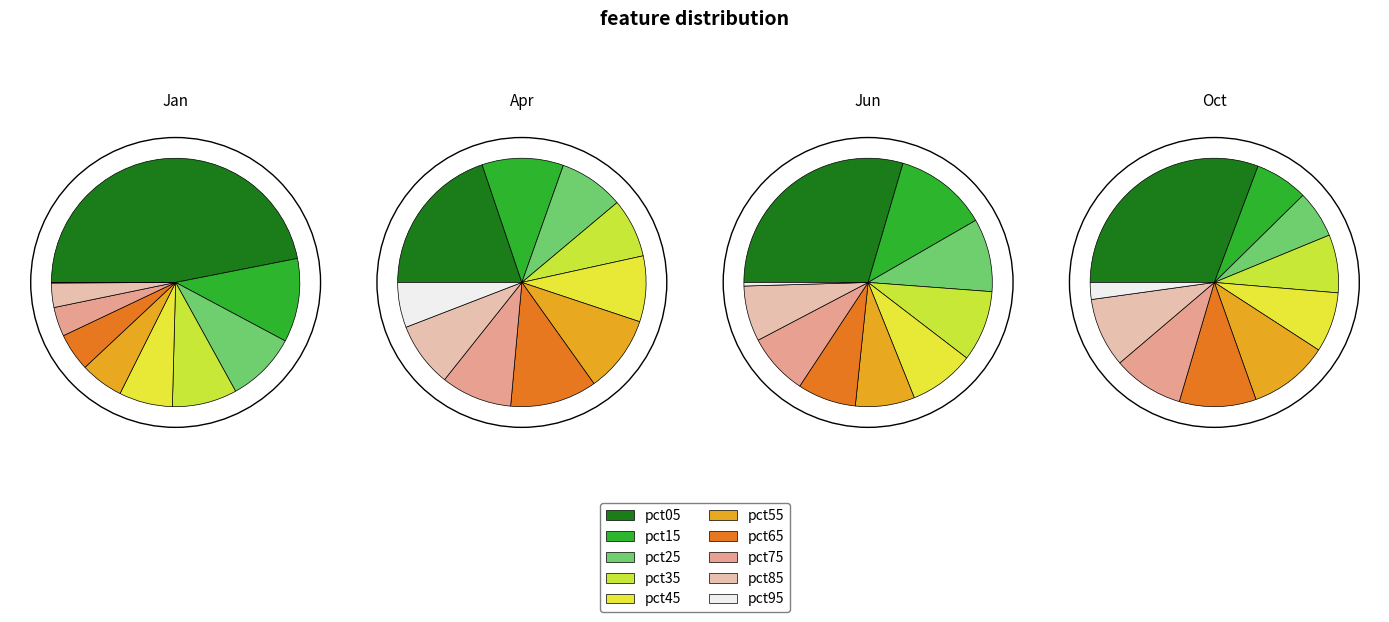

Count the number of slices in the pie.

10